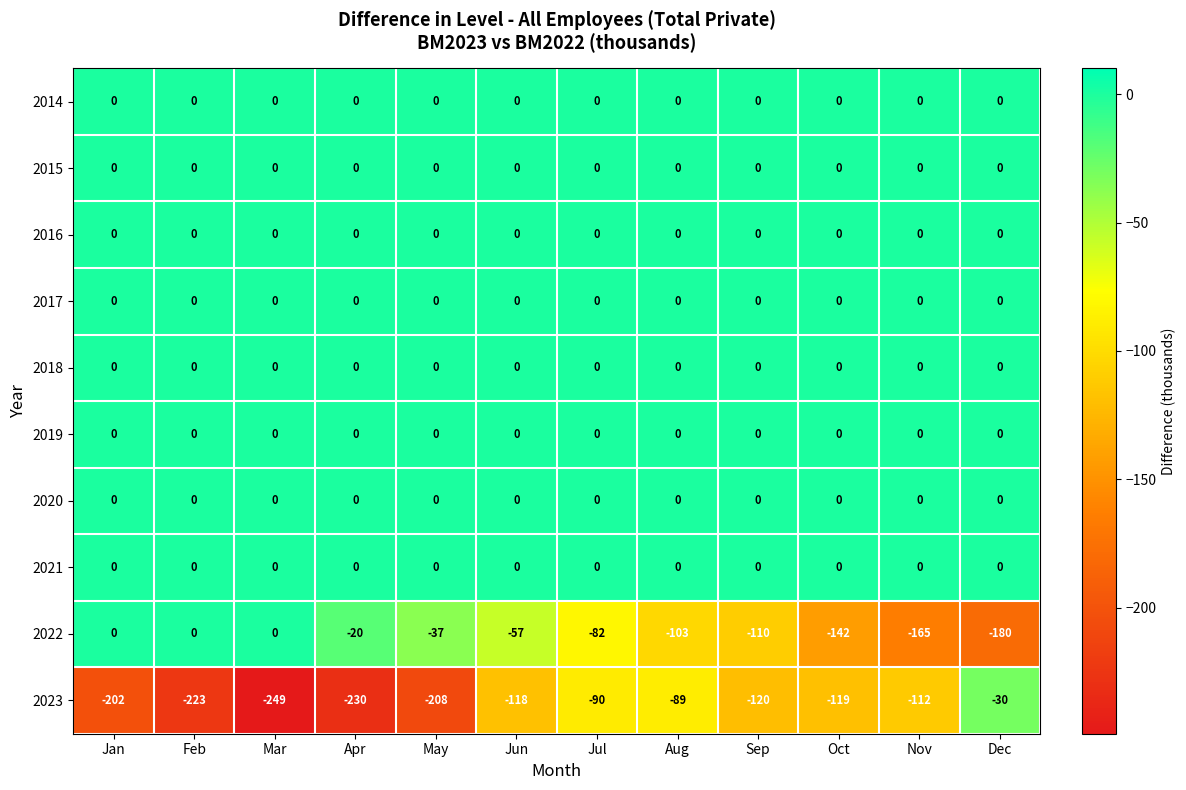

Which label corresponds to the smallest value in the chart?

Mar